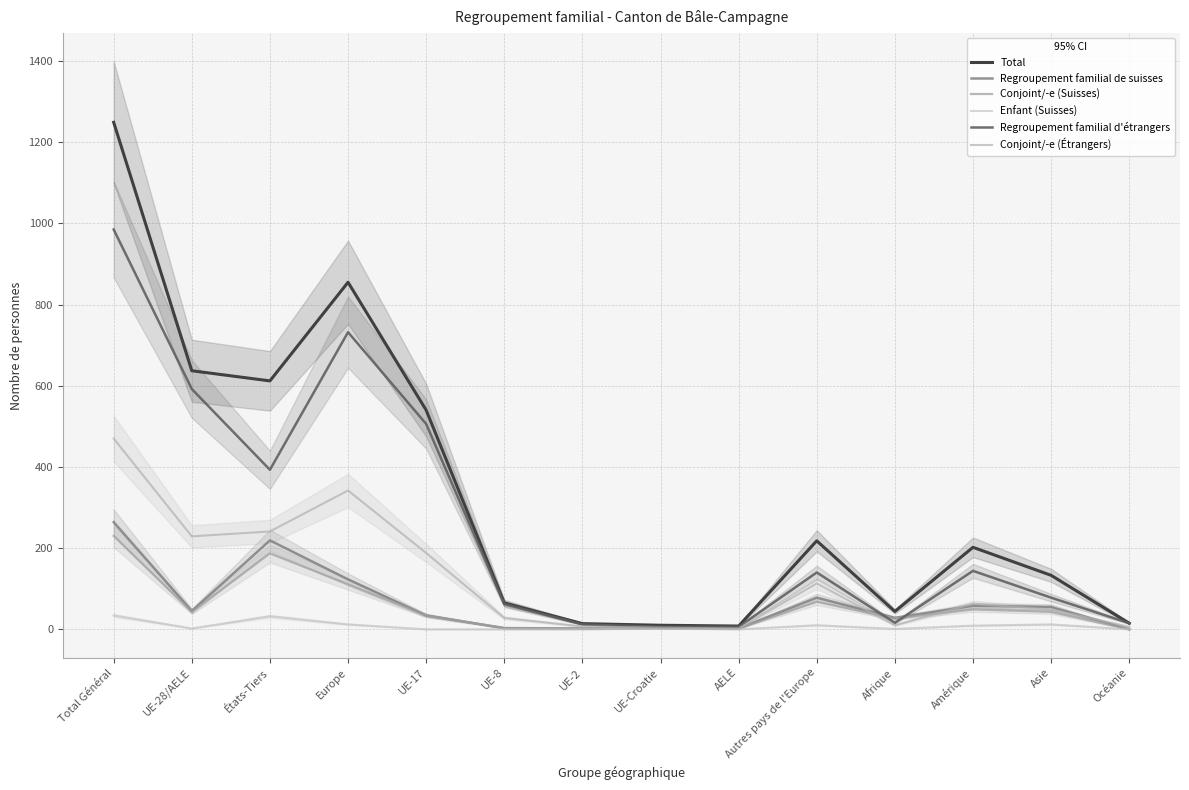

Between UE-2 and Autres pays de l'Europe, which is larger?

Autres pays de l'Europe